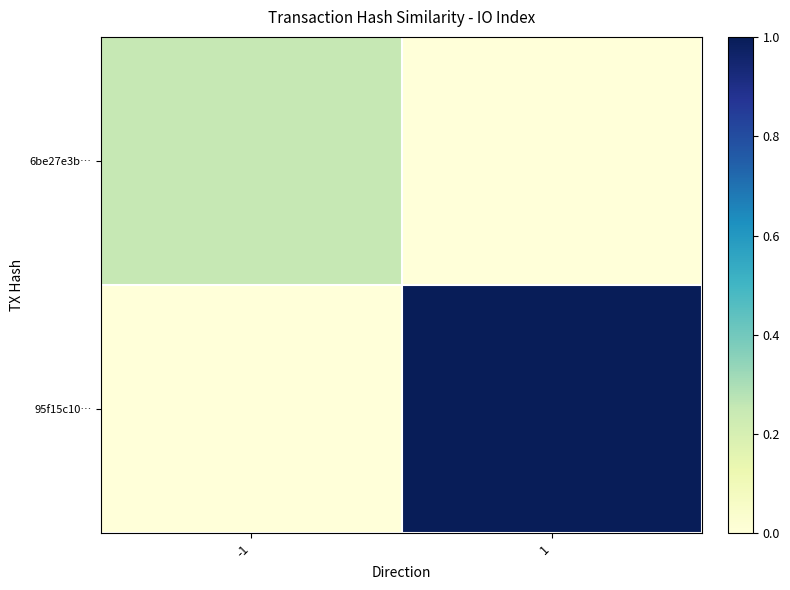

At how many categories does at least one series exceed 0?

2